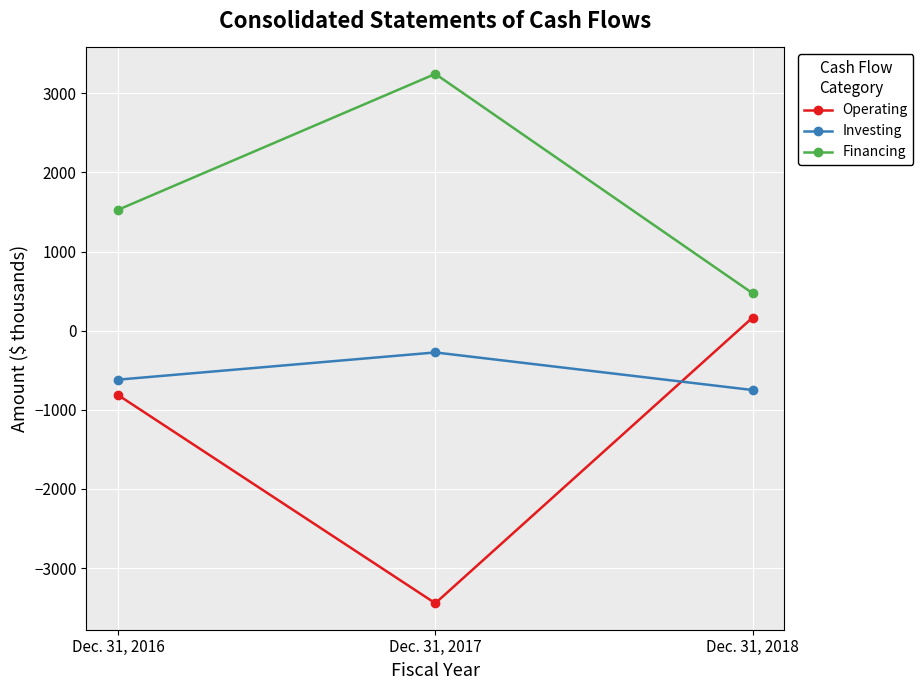

Which series has the largest range (max minus min)?

Operating